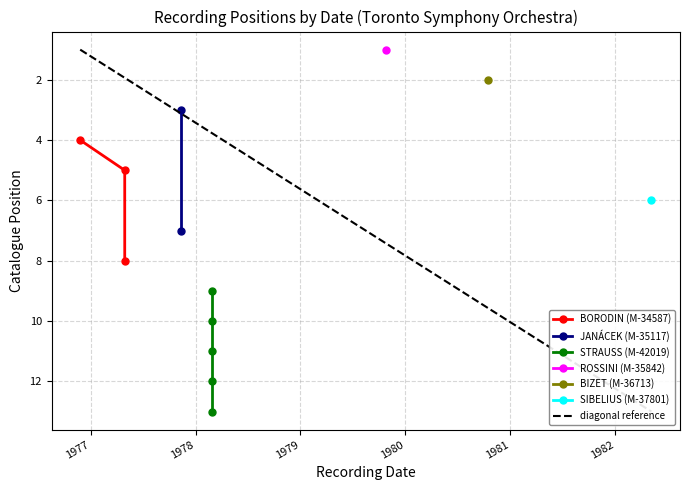

Which has a higher value, 1977-11-11 or 1977-04-29?

1977-11-11